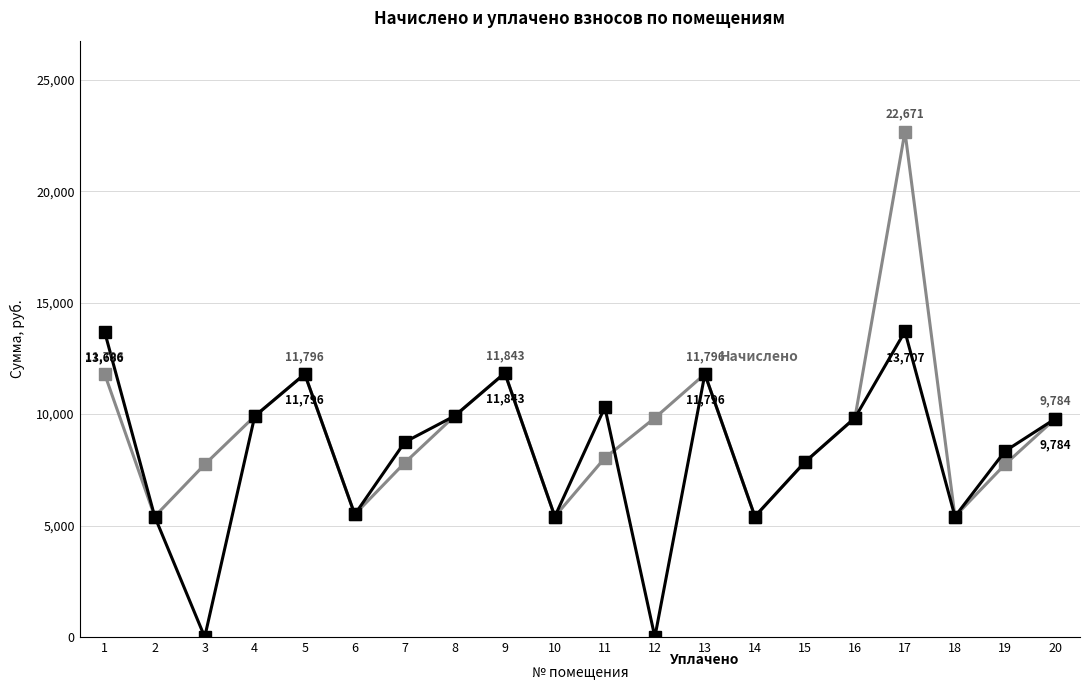

How many categories are shown in the chart?

20